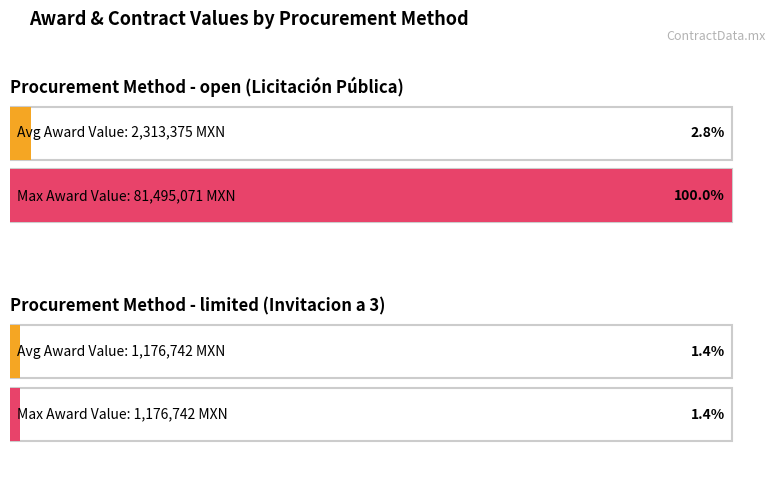

Does the chart contain any negative values?

No